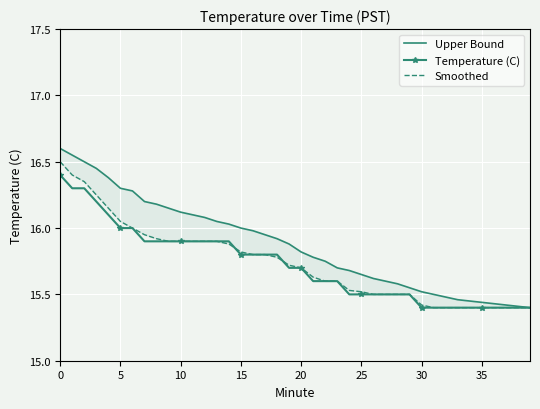

Is it true that Smoothed equals 15.8 at 16?

True